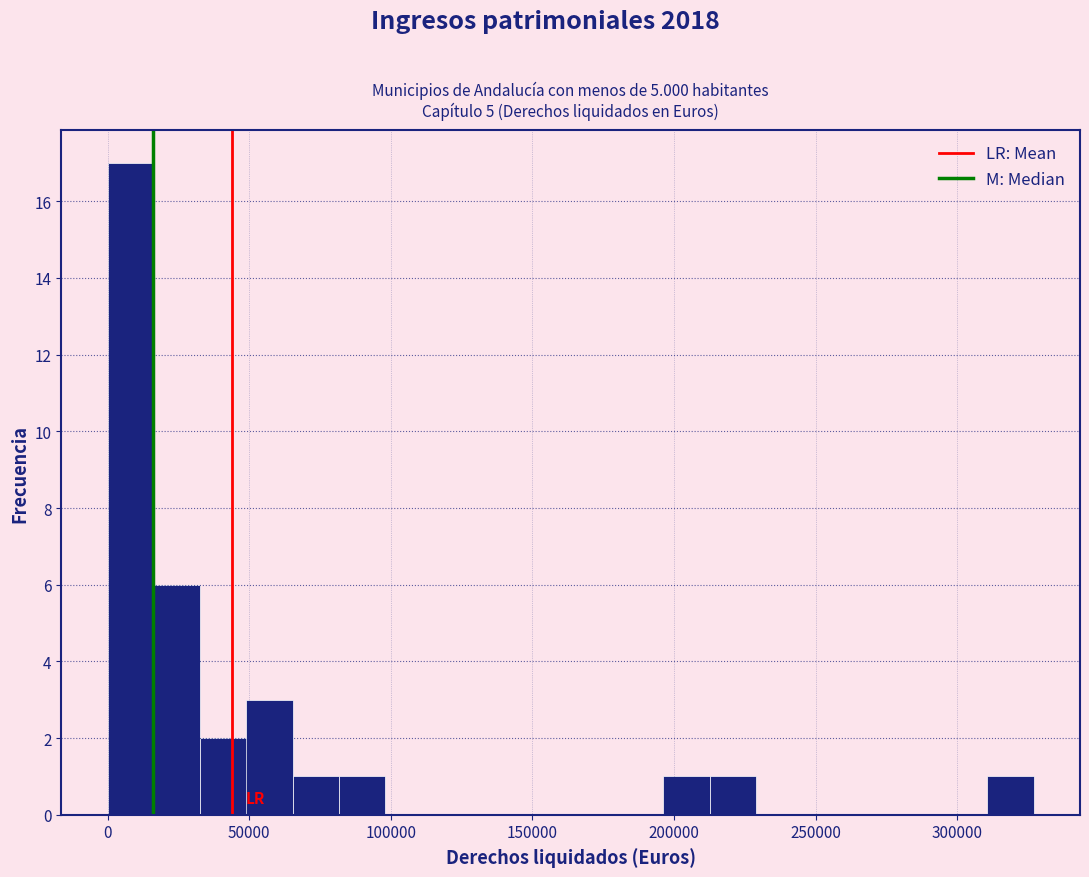

Read against the x-axis, roughly where is the centre of the tallest bar?

10000